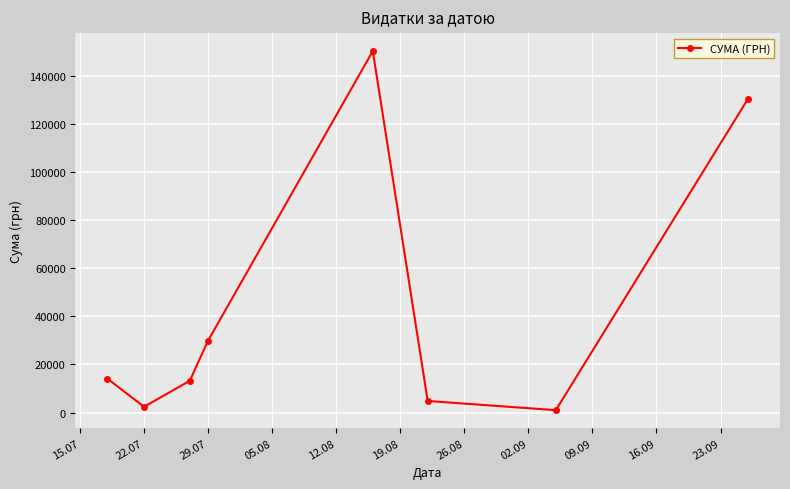

What is the value of the 8th point from the left?

130350.0